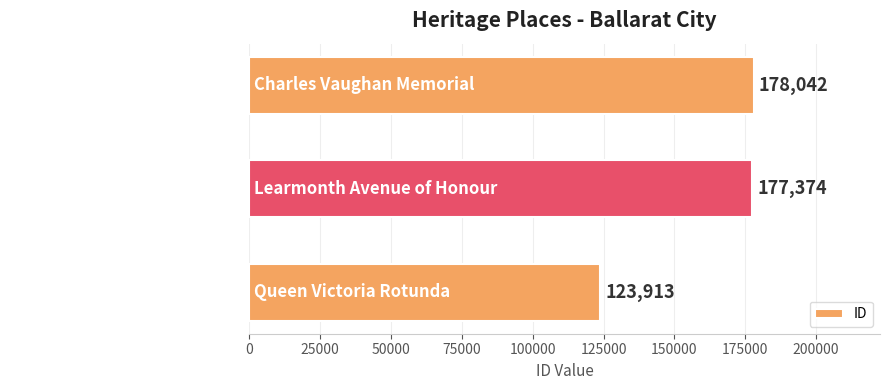

Is it true that the value at Queen Victoria Rotunda is 45009?

False